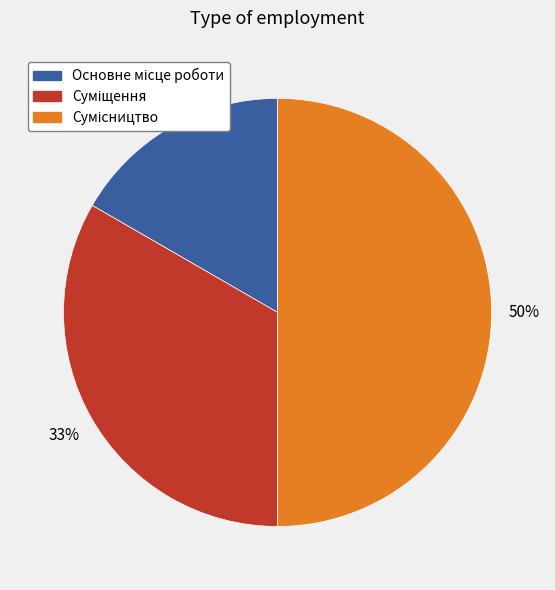

To the nearest percent, what is the average slice percentage?

33%